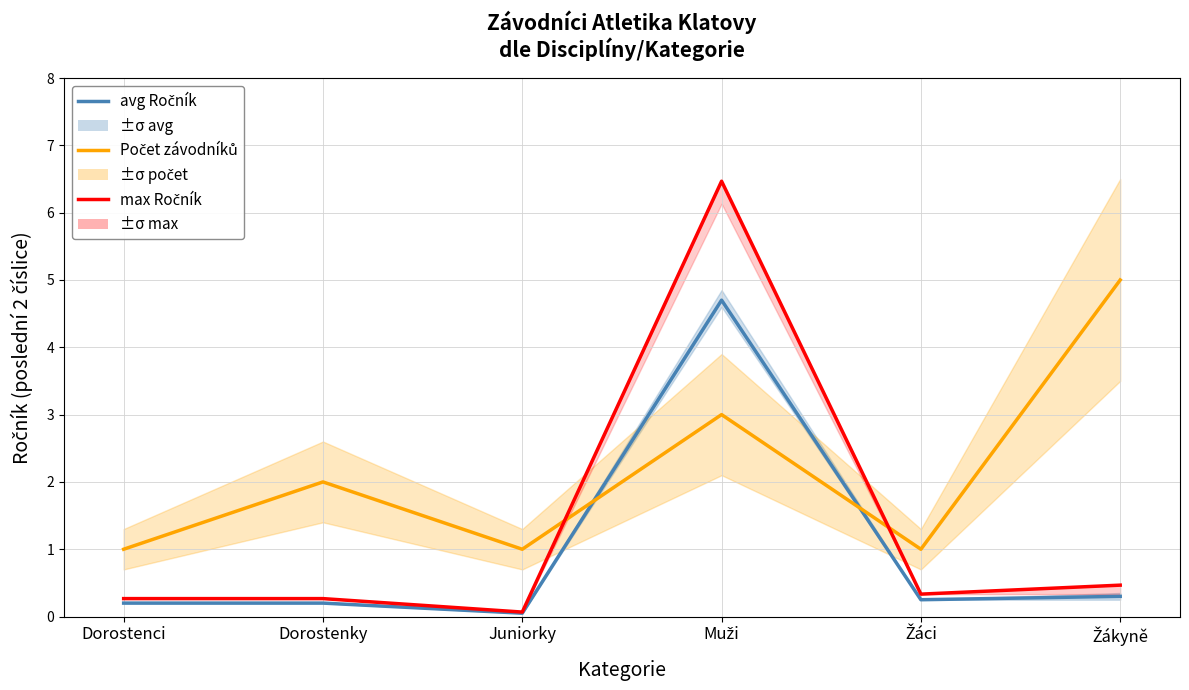

Which series has the largest range (max minus min)?

max Ročník (scaled)